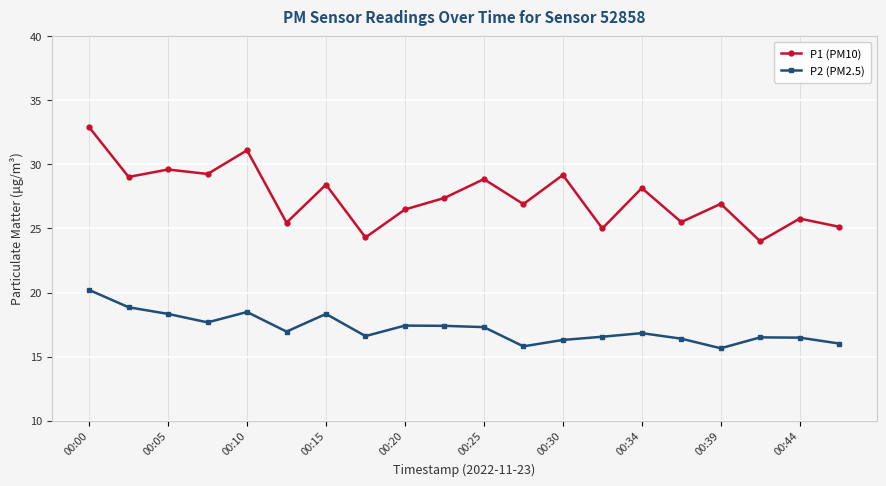

True or false: P2 (PM2.5) and P1 (PM10) intersect in this chart.

False